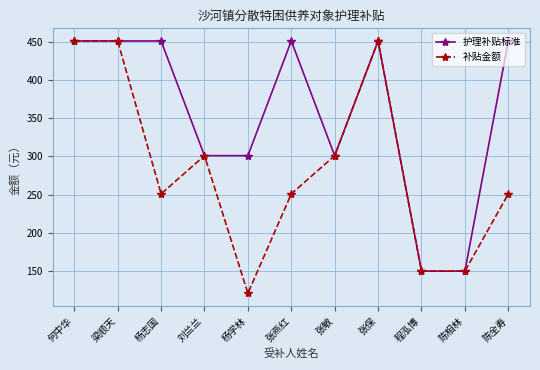

What is the lowest value of the 补贴金额 series?

121